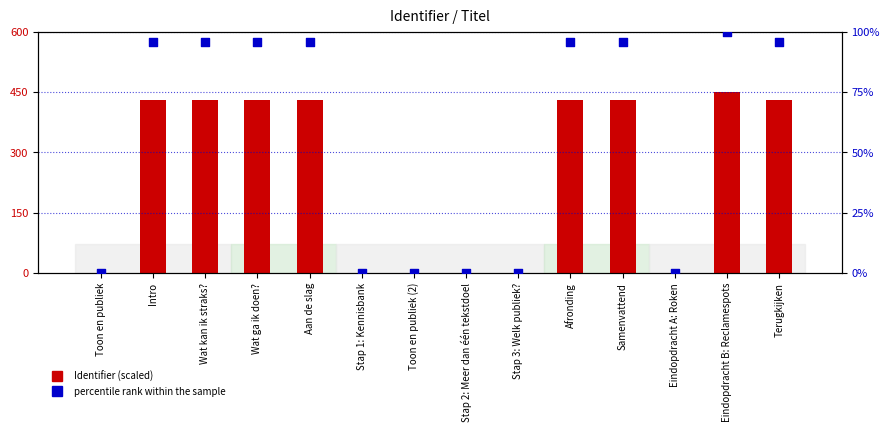

At how many categories does at least one series exceed 362?

8